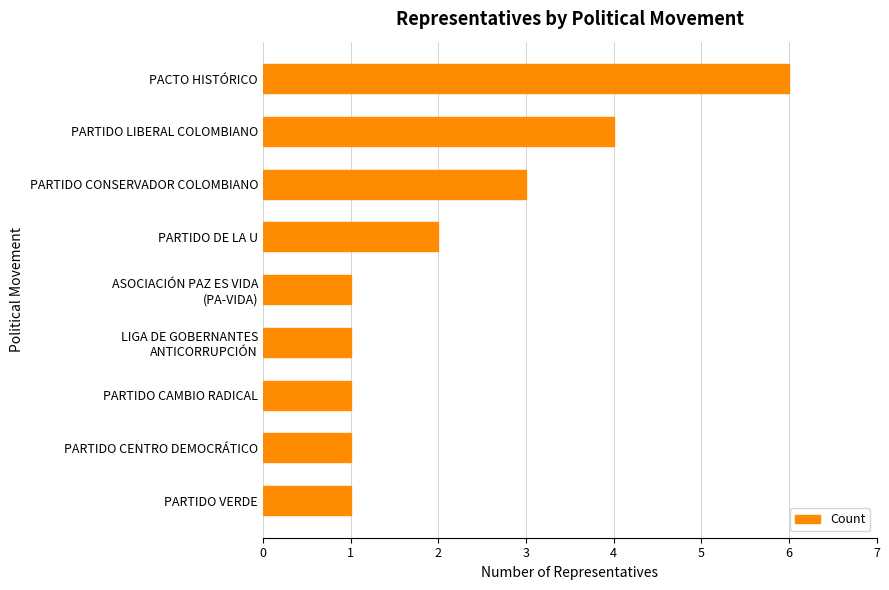

Count the values in the range 1 to 3.

7